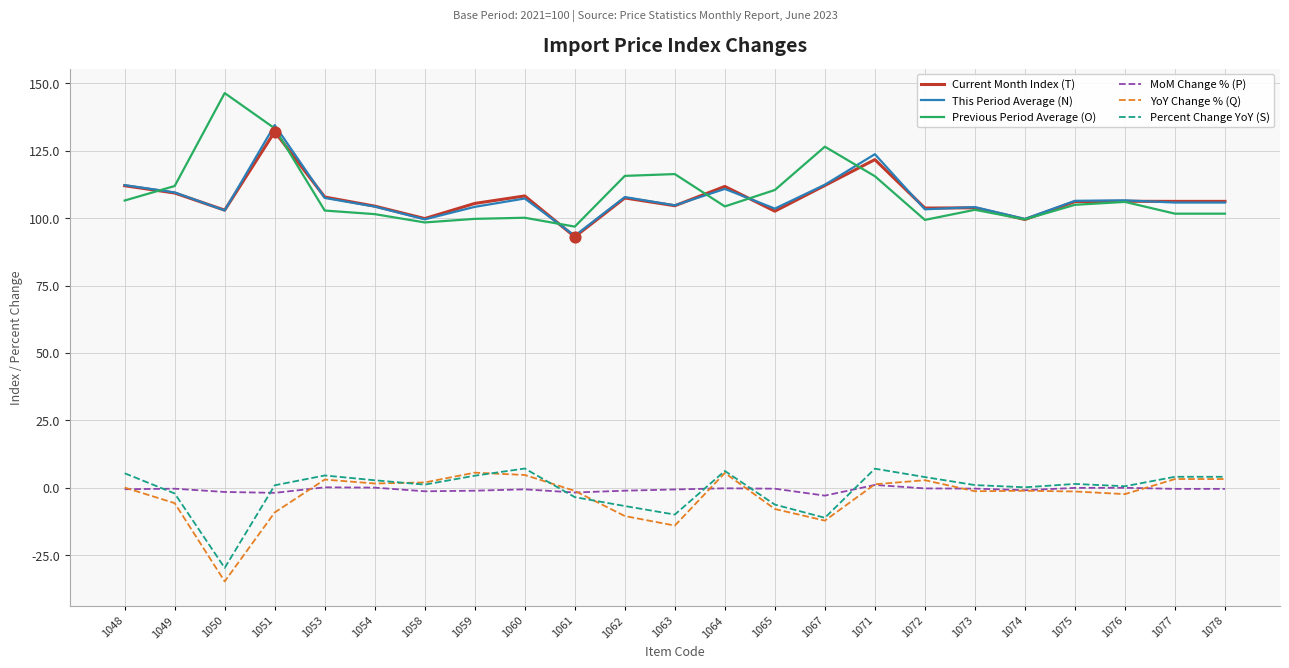

Which series changed the most between 1060 and 1061?

Current Month Index (T)